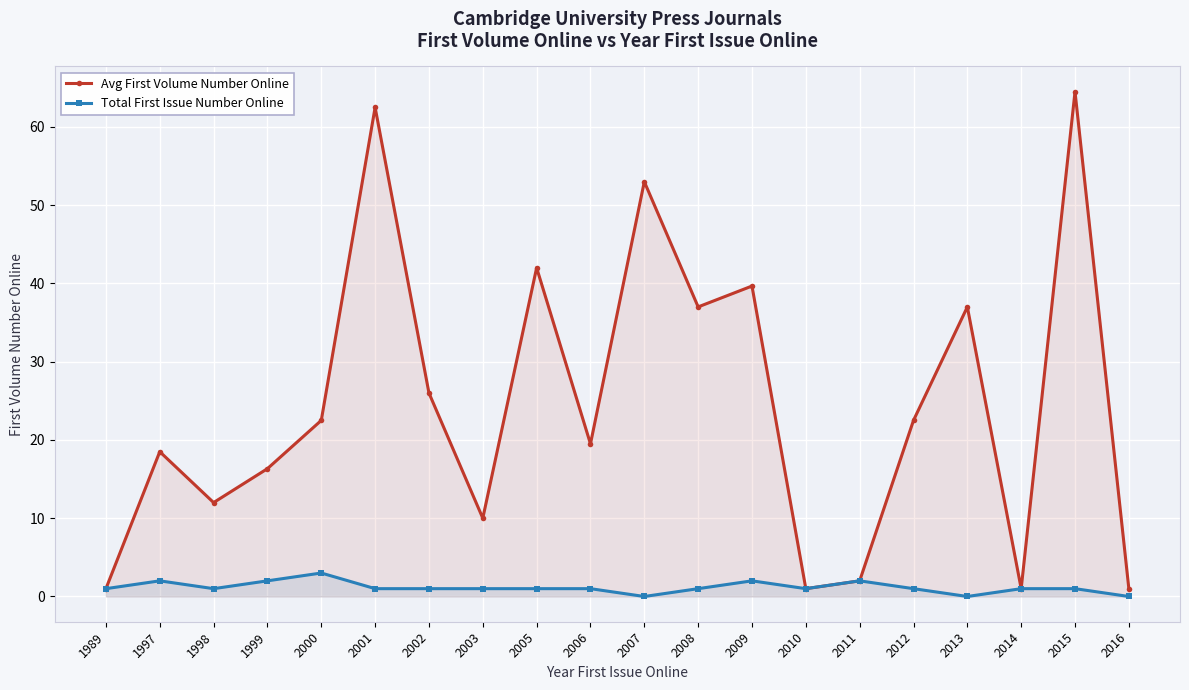

Is it true that Avg First Volume Number Online equals 64.9 at 2005?

False